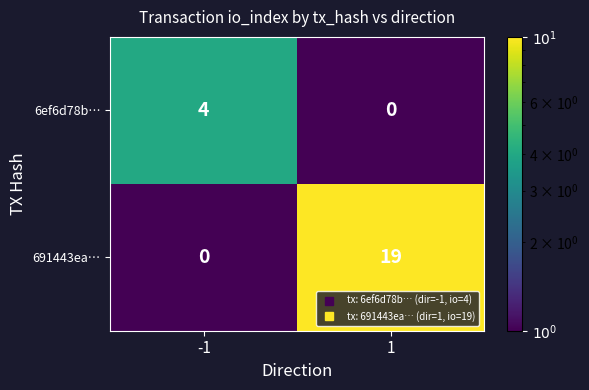

The 691443ea… series shows 19 at 1. True or false?

True